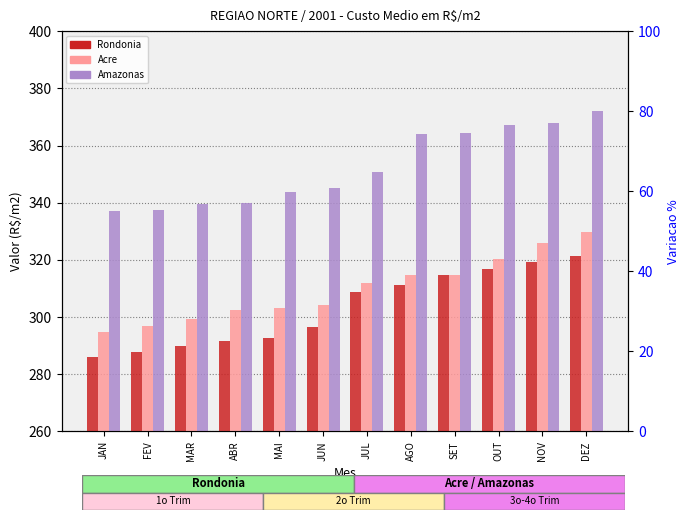

What is the value of the Rondonia bar at the 11th from the left?

319.3